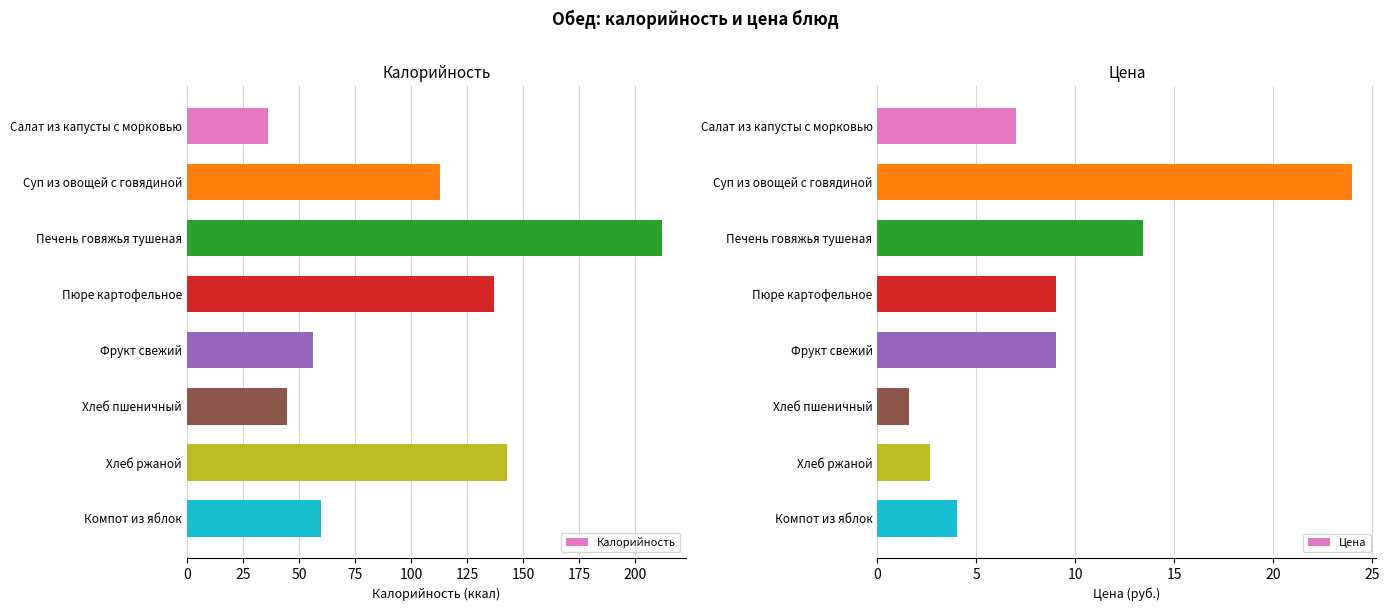

What is the lowest value of the Калорийность series?

36.0